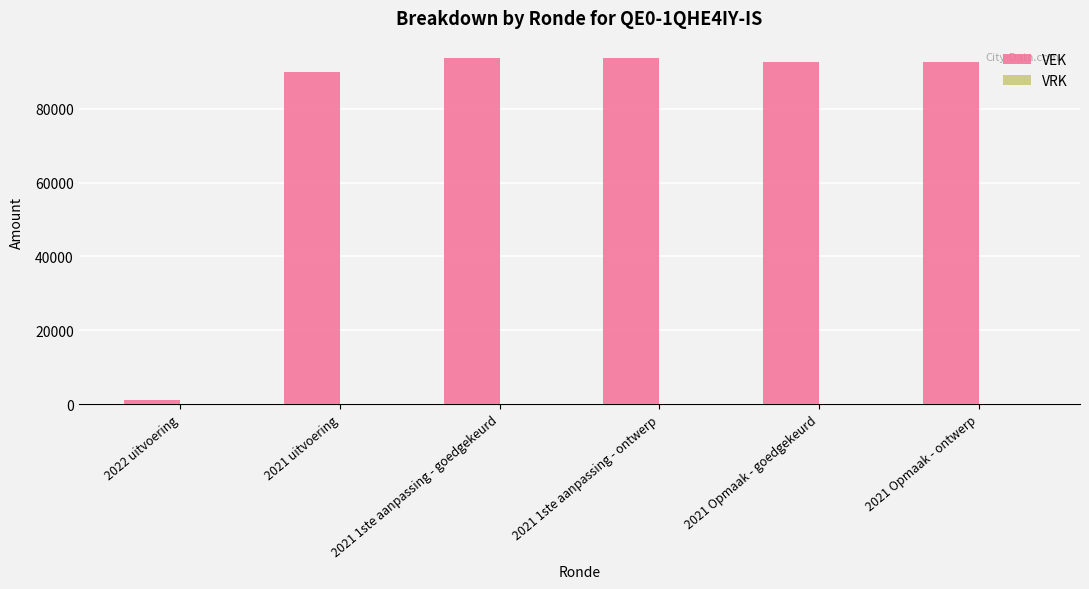

What is the ratio of the value at 2021 uitvoering to the value at 2021 1ste aanpassing - goedgekeurd?

1.0